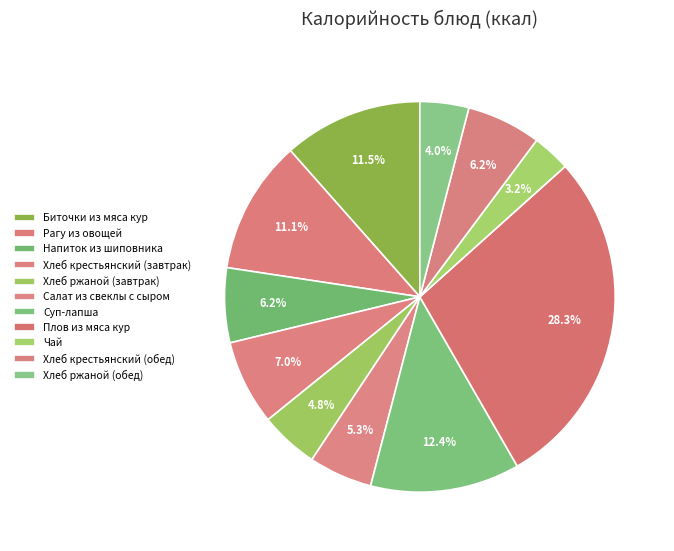

Is it true that Хлеб ржаной (обед) is 4% of the pie?

True